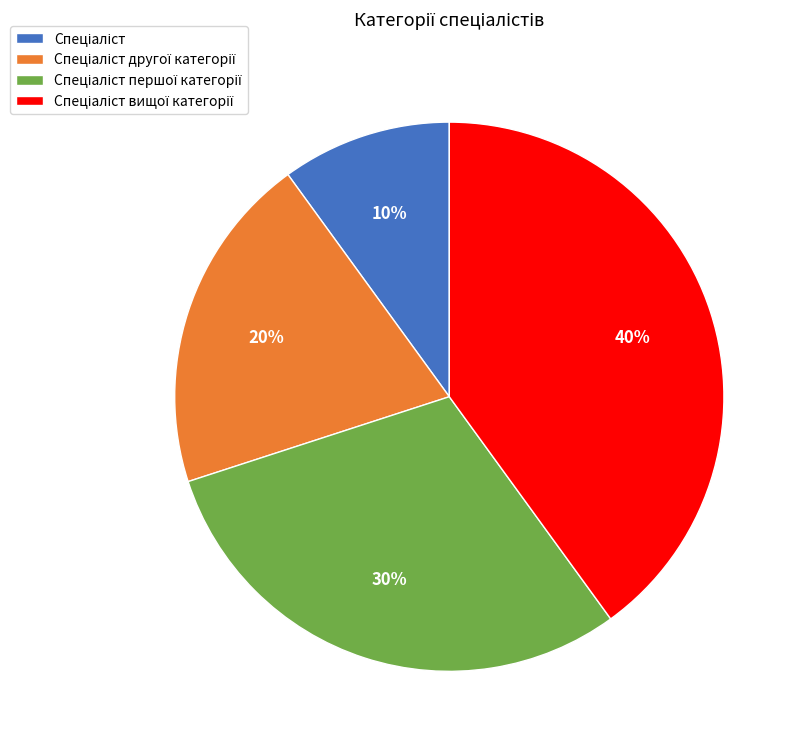

Is there any slice that represents more than half of the pie?

No